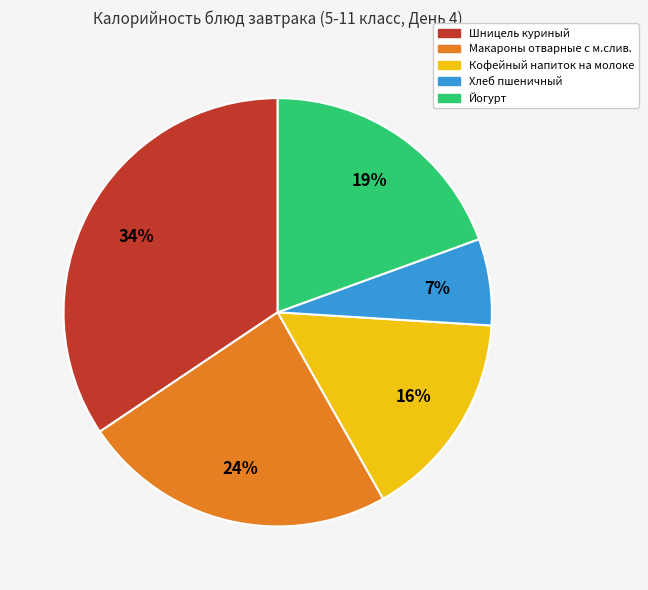

Which has a higher value, Йогурт or Хлеб пшеничный?

Йогурт